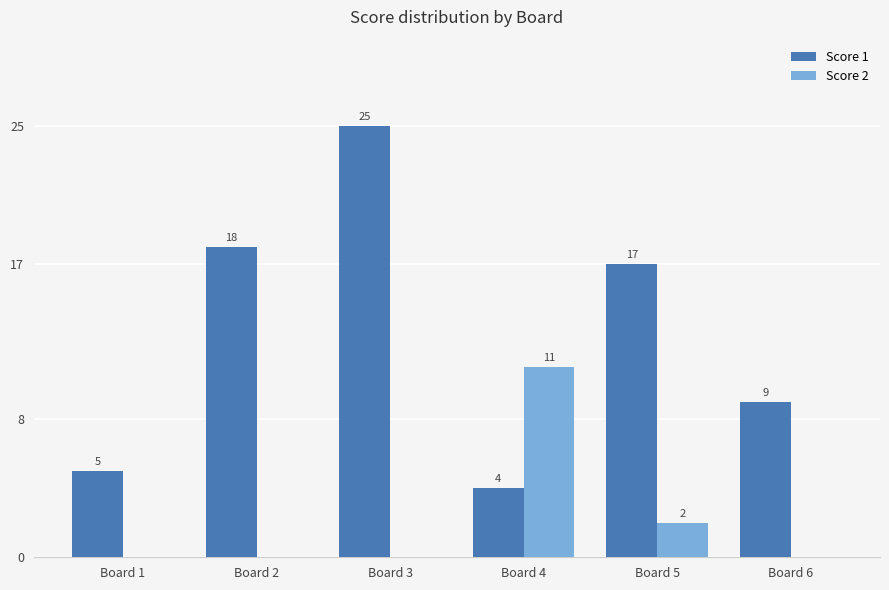

What are all the series names shown in the legend?

Score 1, Score 2